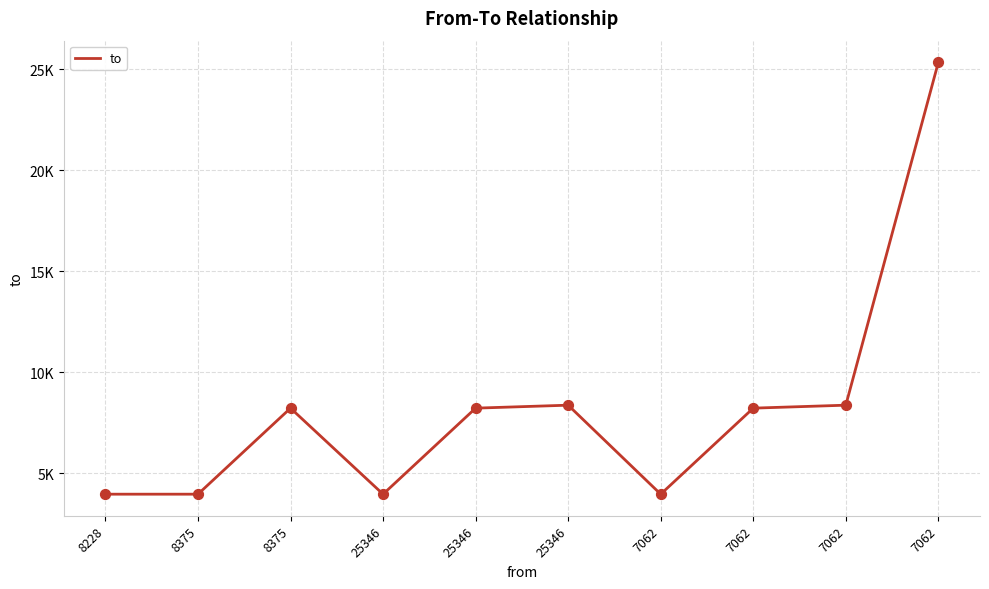

What is the change in value from 8228 to 25346?

+4258